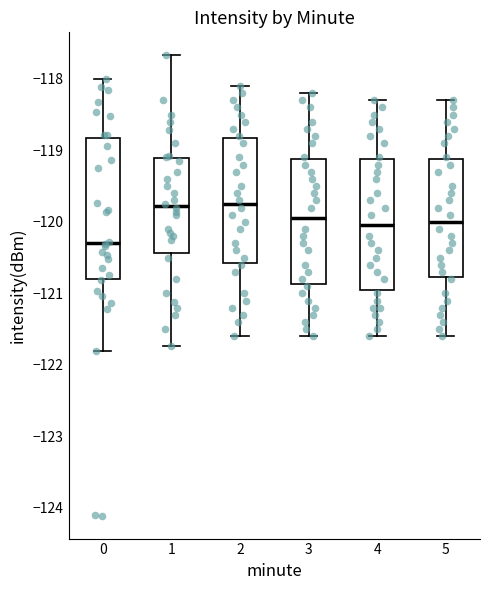

Comparing the boxes themselves (not the whiskers), which one is the tallest?

0